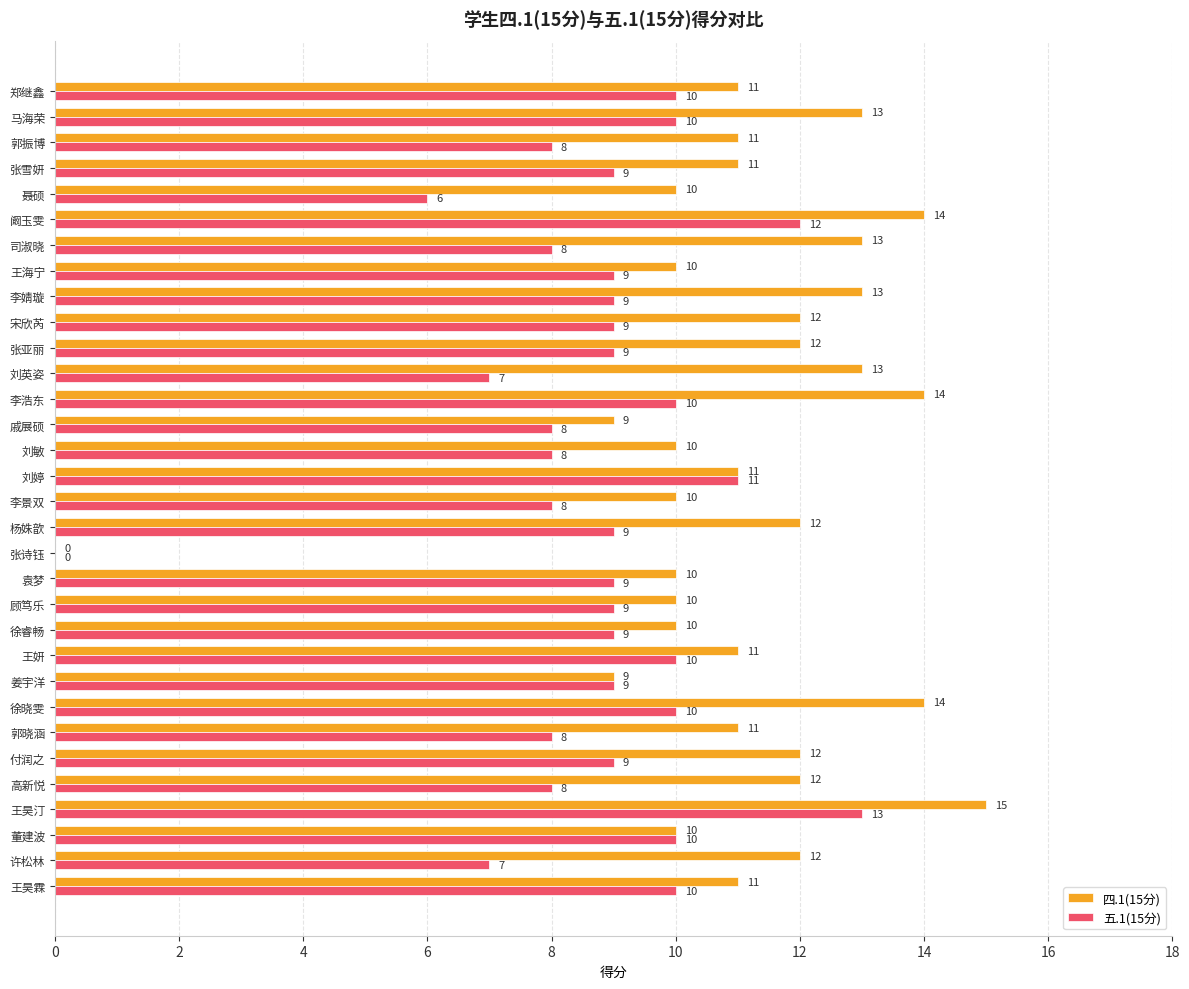

Which category has the highest value in the 五.1(15分) series?

王昊汀